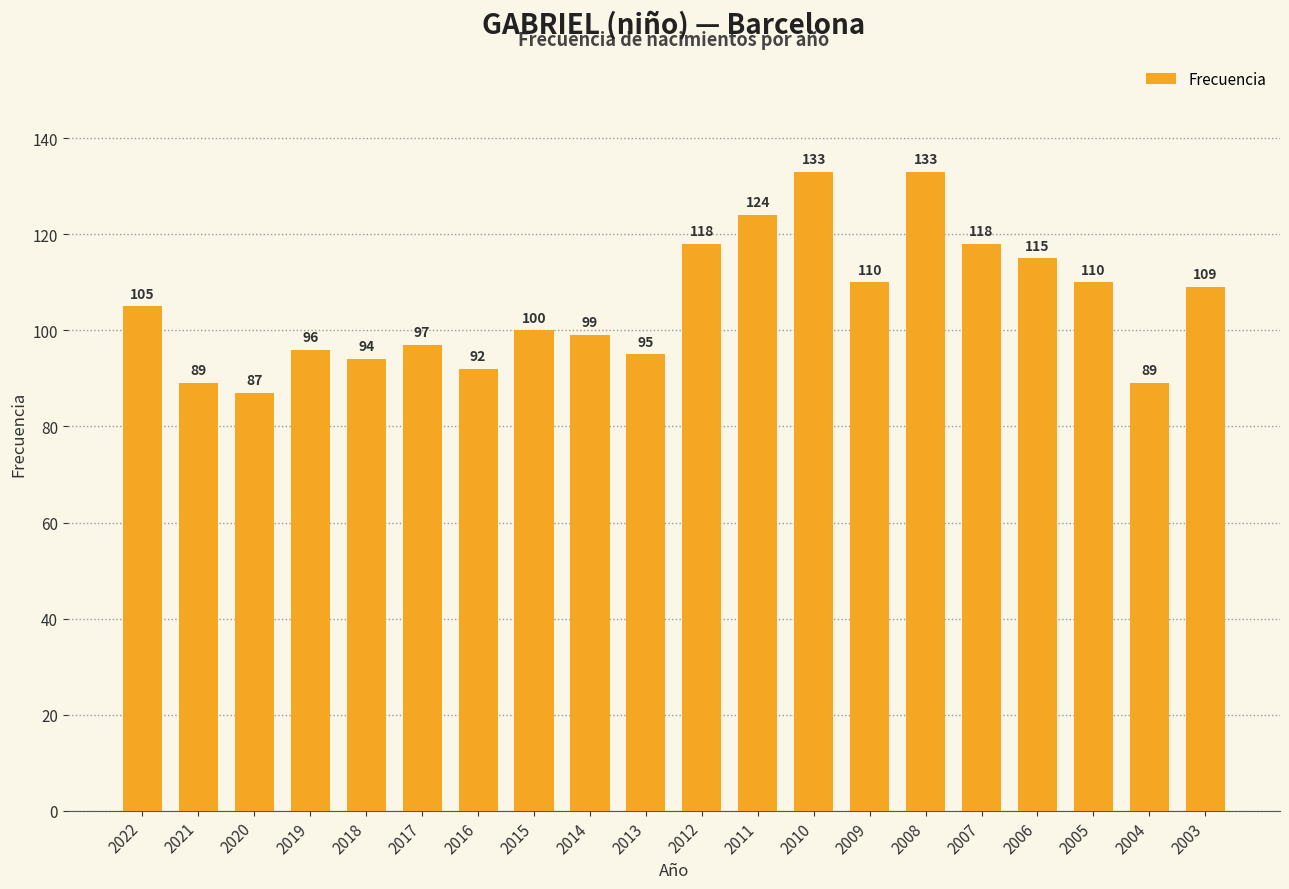

What is the value of the 16th bar from the left?

118